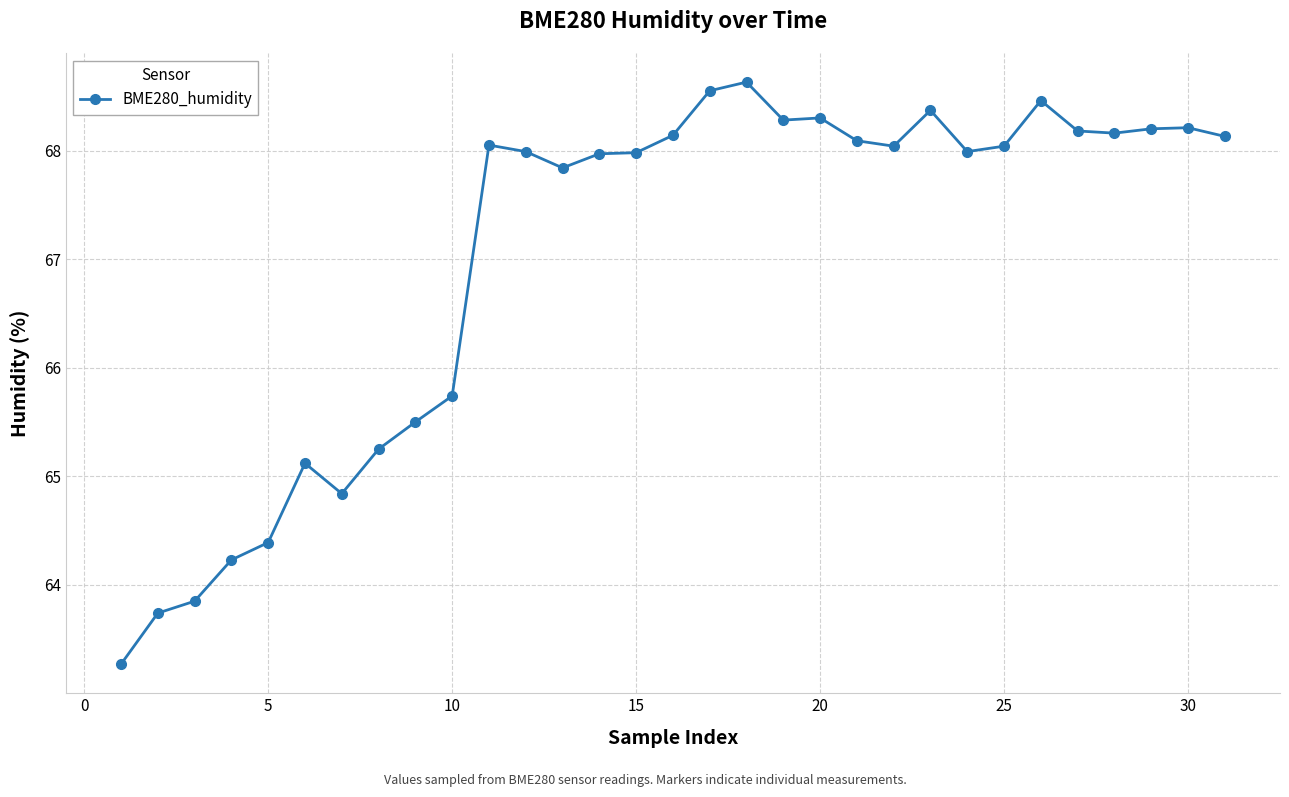

What is the value of the 27th point from the left?

68.2